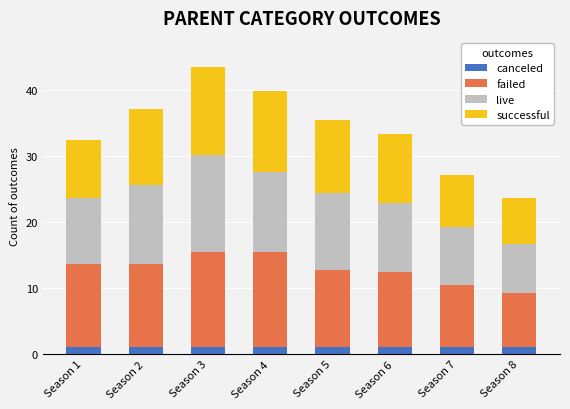

What is the total value across all series at Season 8?

23.6